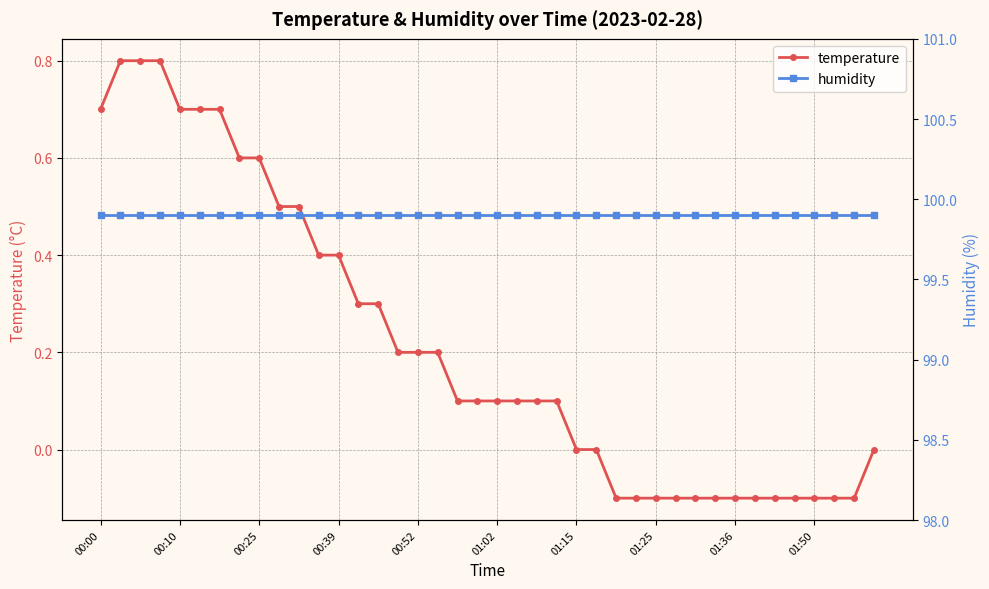

Is it true that temperature equals 0.0 at 01:02?

False